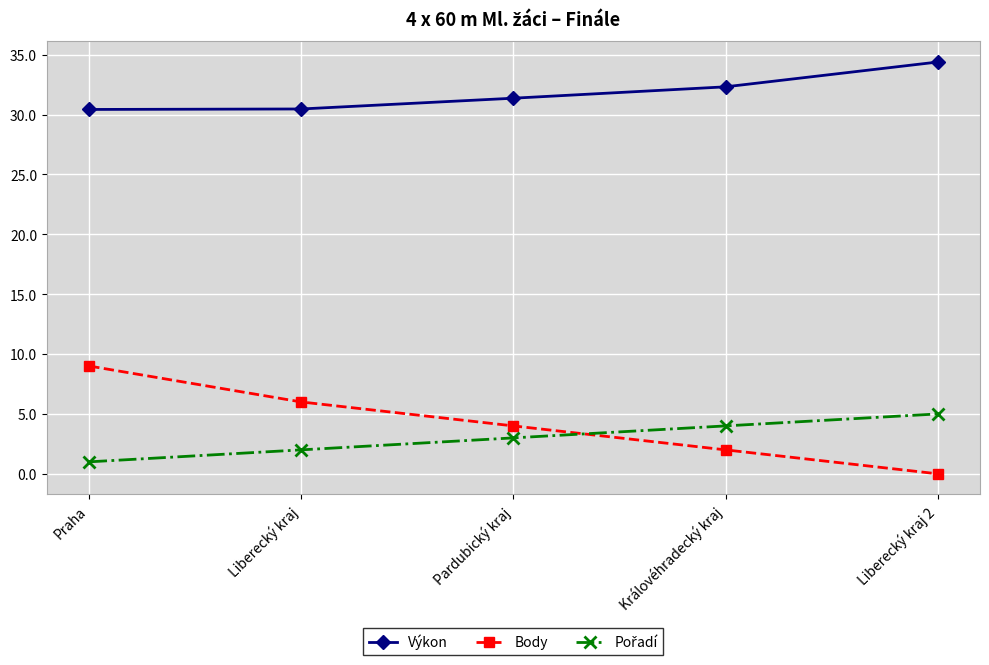

Count the number of categories in the chart.

5